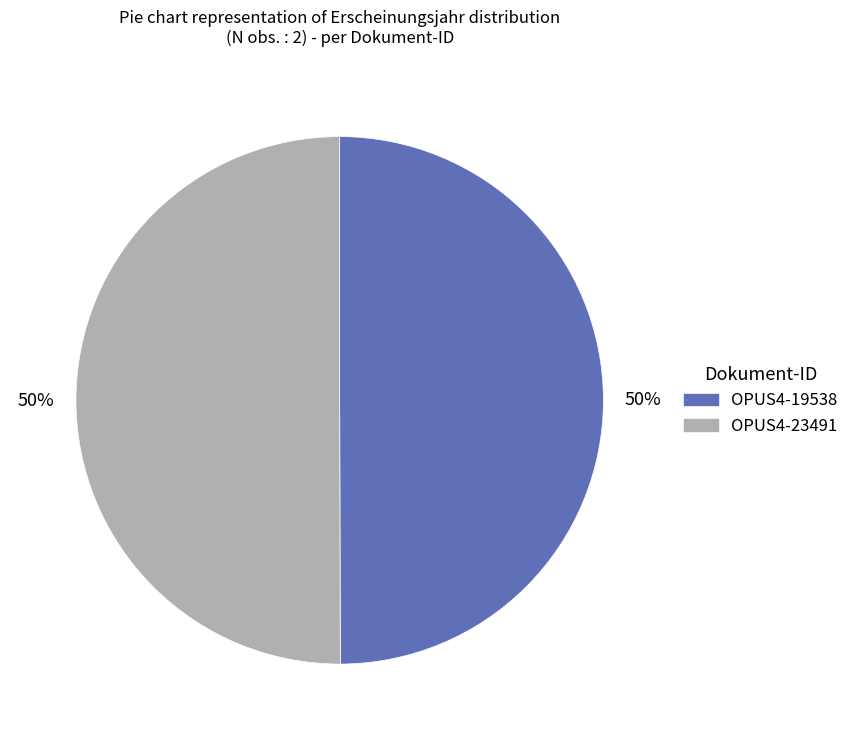

Approximately how many times larger is the value at OPUS4-23491 compared to OPUS4-19538?

1.0